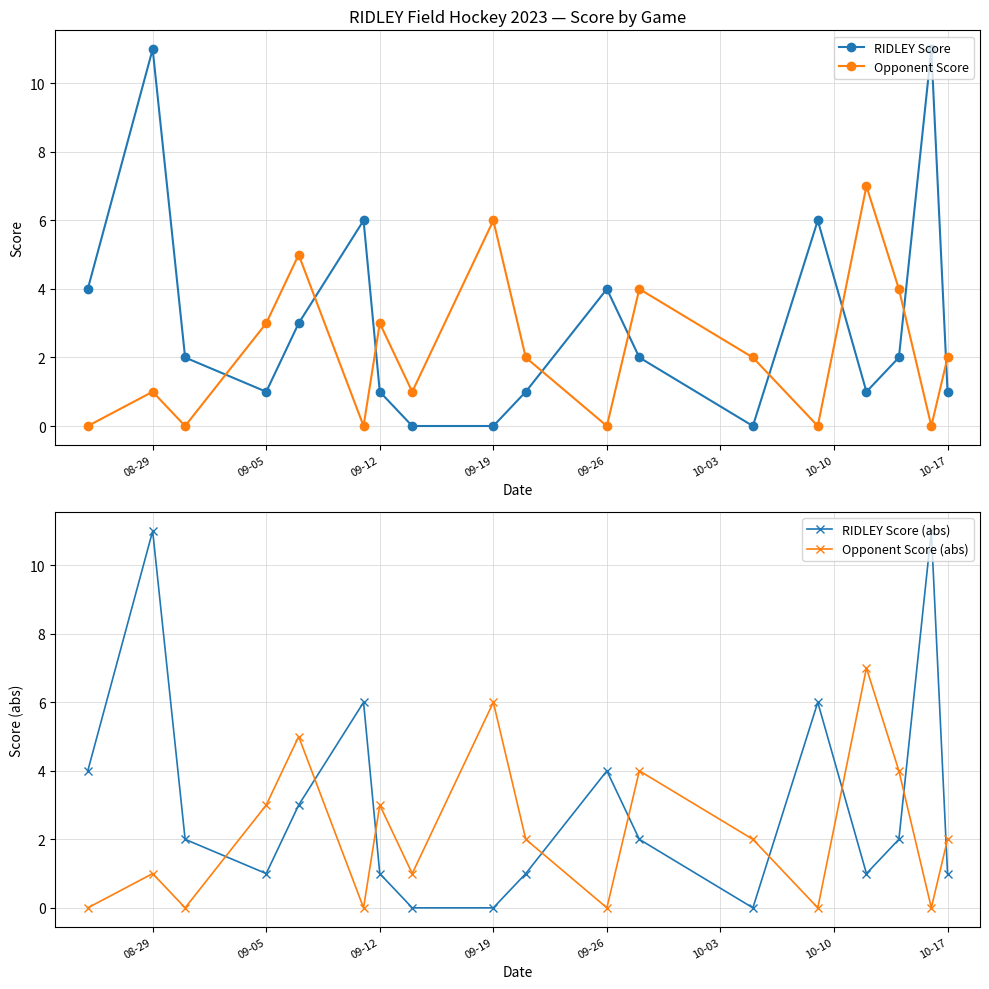

Reading right to left, list all the values displayed in this chart.

RIDLEY Score: 1	11	2	1	6	0	2	4	1	0	0	1	6	3	1	2	11	4
Opponent Score: 2	0	4	7	0	2	4	0	2	6	1	3	0	5	3	0	1	0
RIDLEY Score (abs): 1	11	2	1	6	0	2	4	1	0	0	1	6	3	1	2	11	4
Opponent Score (abs): 2	0	4	7	0	2	4	0	2	6	1	3	0	5	3	0	1	0